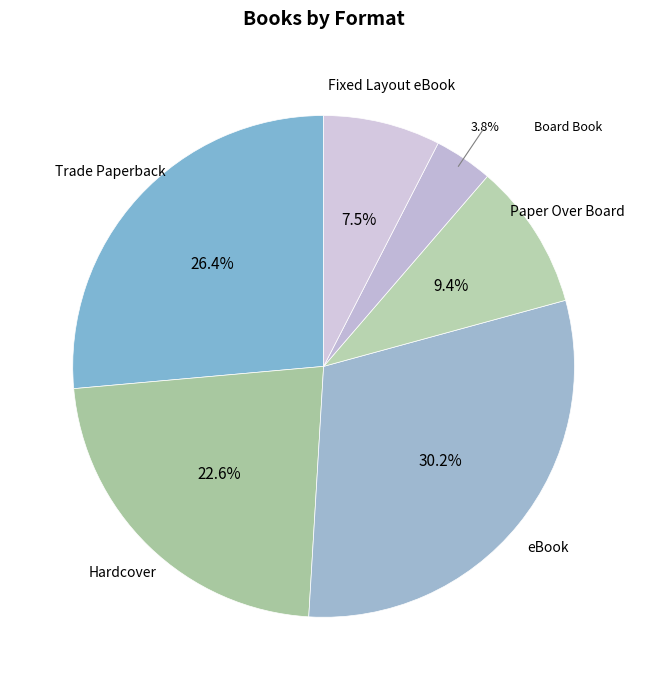

How many segments does this pie chart have?

6